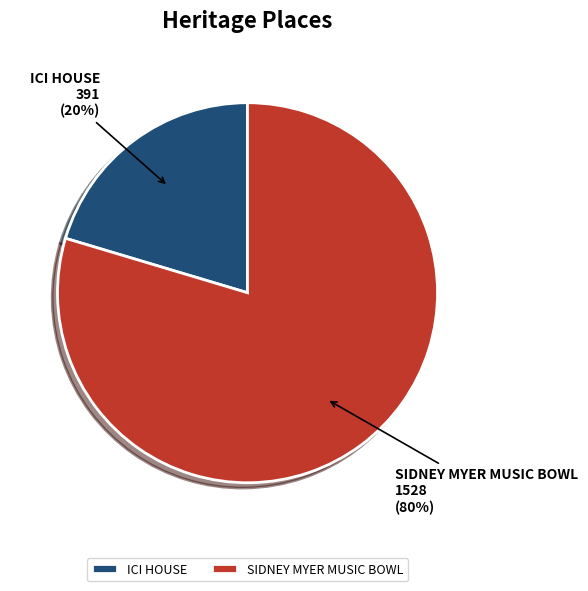

What is the smallest slice in the pie chart?

ICI HOUSE